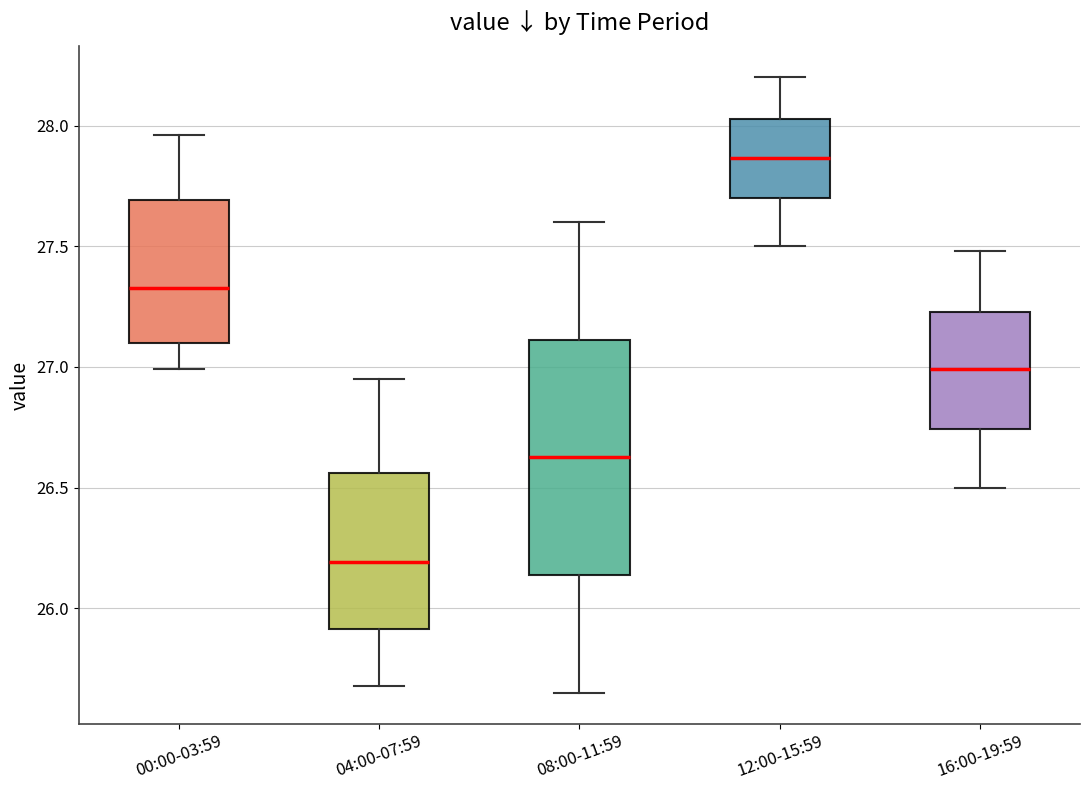

Where does the upper whisker of the box for 08:00-11:59 end on the y-axis? The values are not printed on the chart, so give them approximately, as read against the axis.

27.60